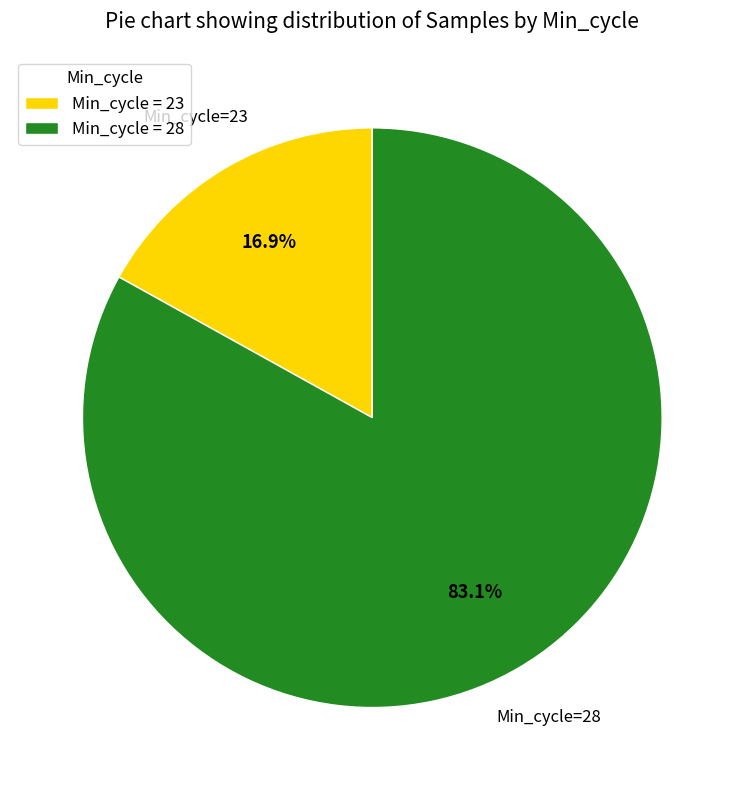

Which slice is the smallest?

Min_cycle = 23